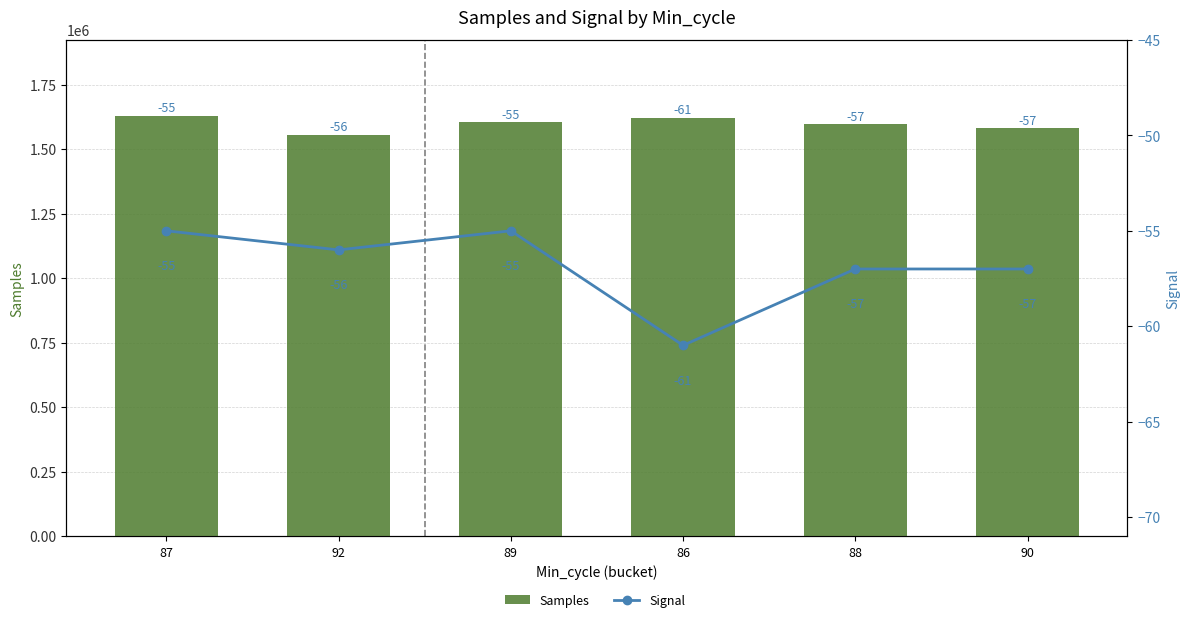

Where is Samples nearest to the value 1592660?

88